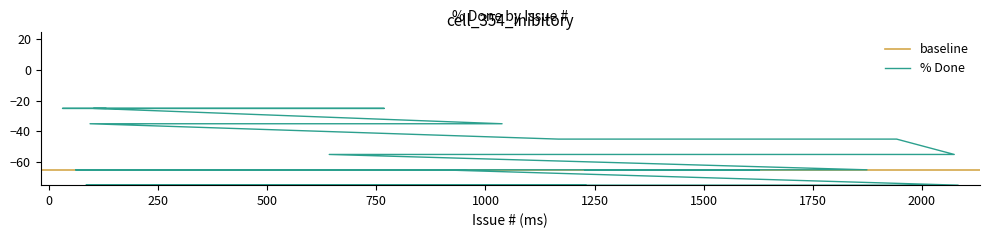

How many values are between -75 and -45?

30